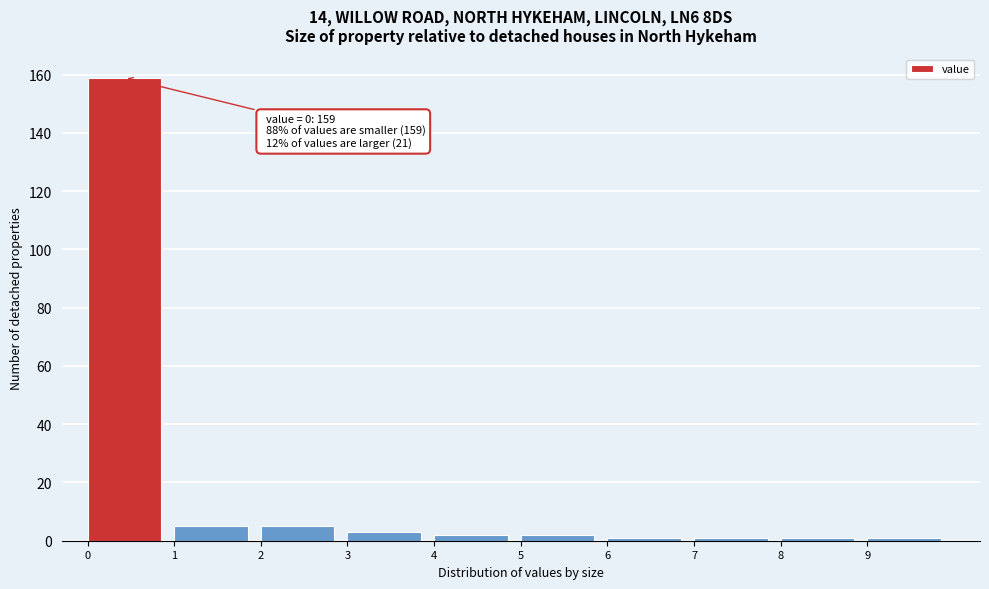

Which range on the x-axis has the tallest bar?

0 to 1